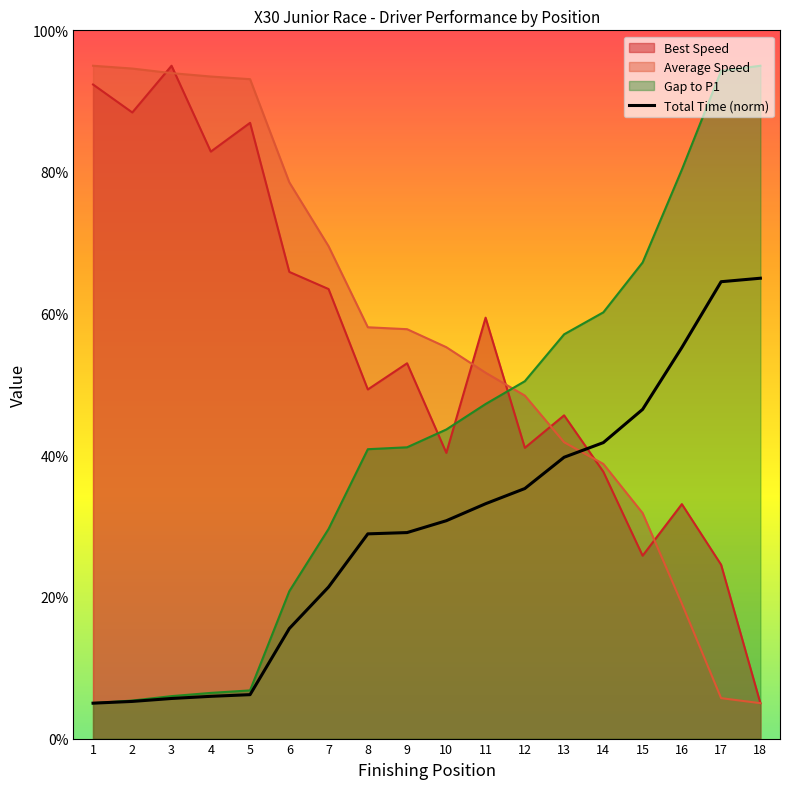

The value at 2 is 9.2. True or false?

False